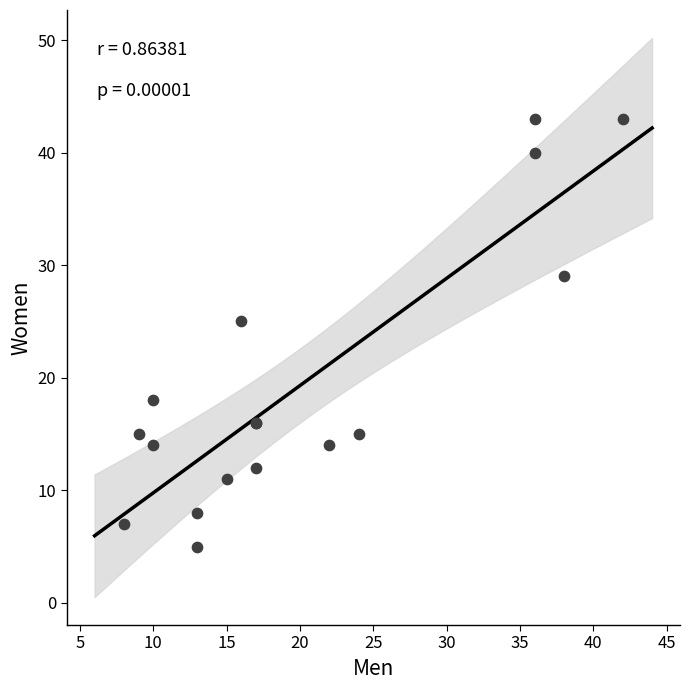

What Y value in the scatter plot is closest to 24?

25